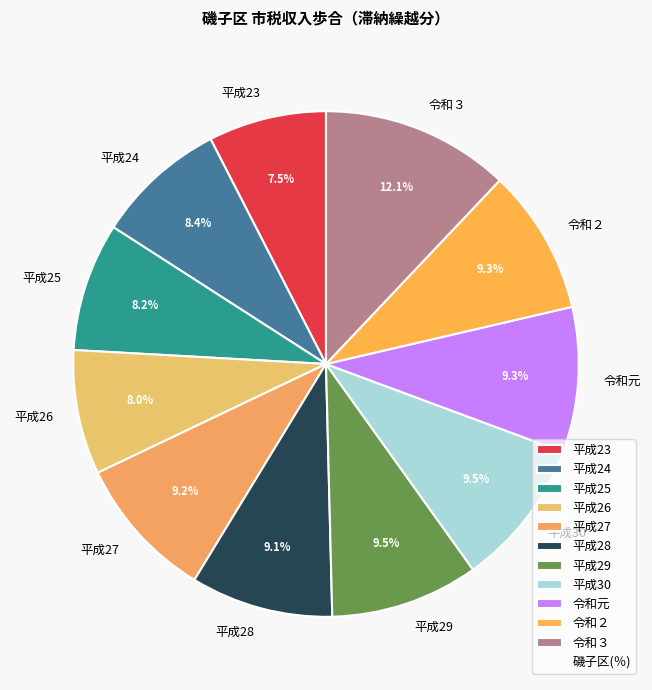

How many segments does this pie chart have?

11